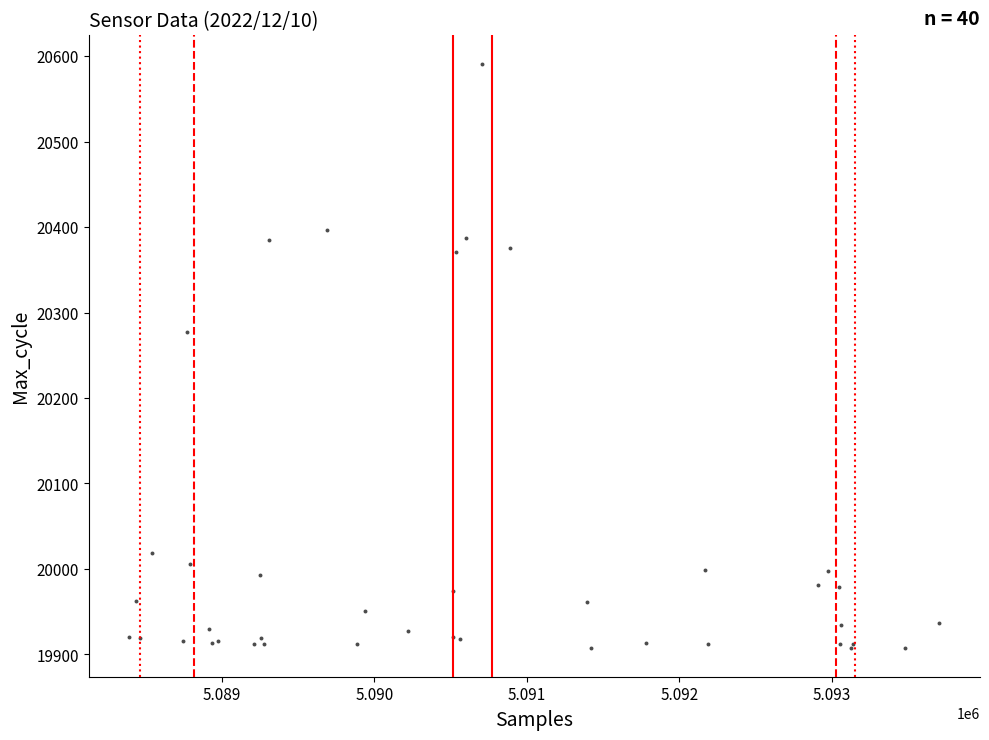

What Y value in the scatter plot is closest to 20249?

20277